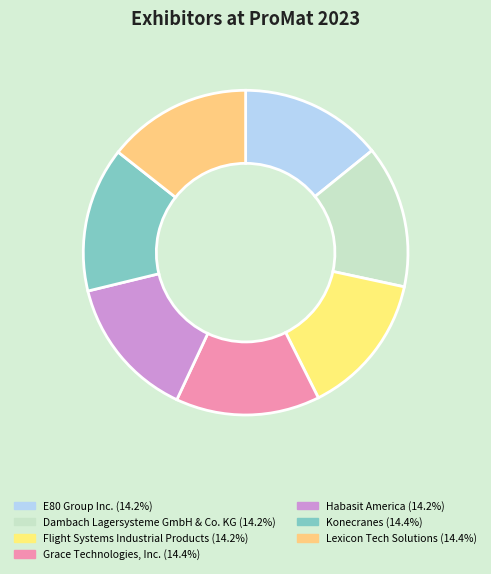

True or false: Grace Technologies, Inc. accounts for 14% of the total.

True